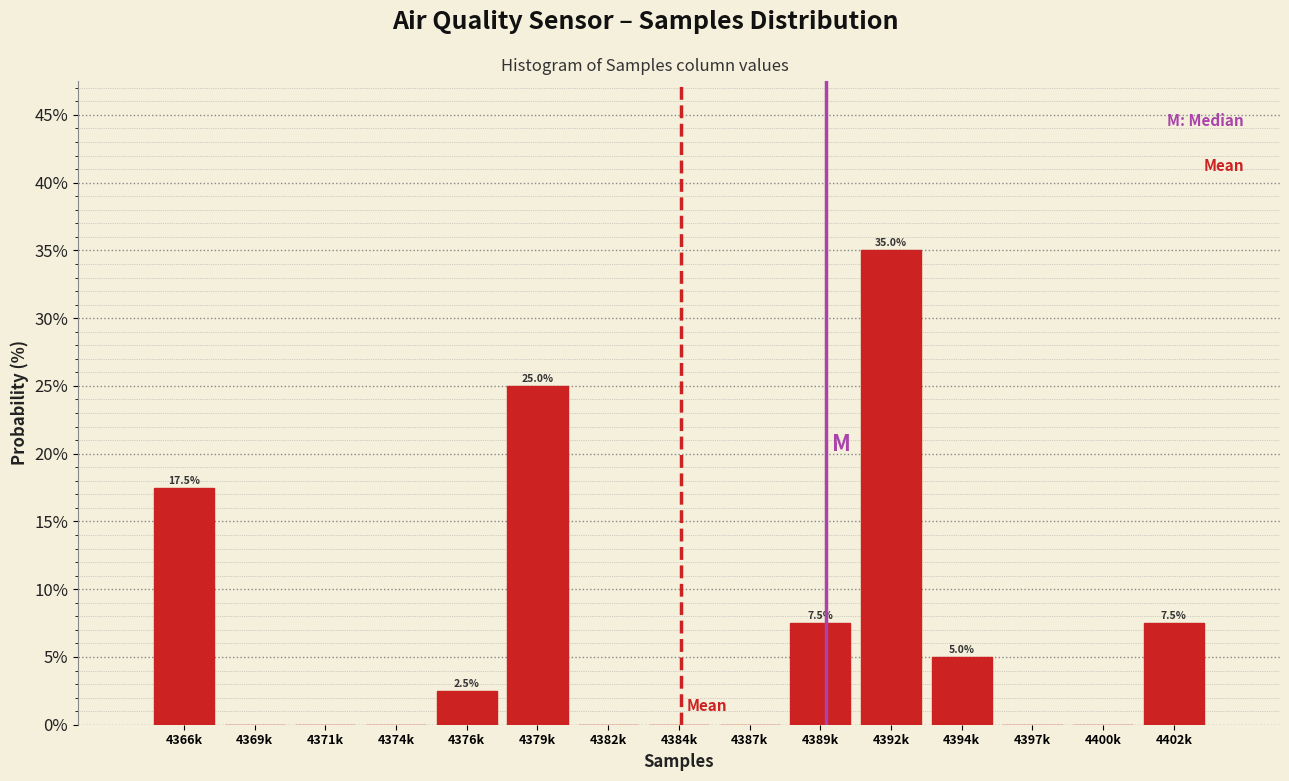

Reading right to left, extract all data points from this chart.

4402k=7.5	4400k=0.0	4397k=0.0	4394k=5.0	4392k=35.0	4389k=7.5	4387k=0.0	4384k=0.0	4382k=0.0	4379k=25.0	4376k=2.5	4374k=0.0	4371k=0.0	4369k=0.0	4366k=17.5